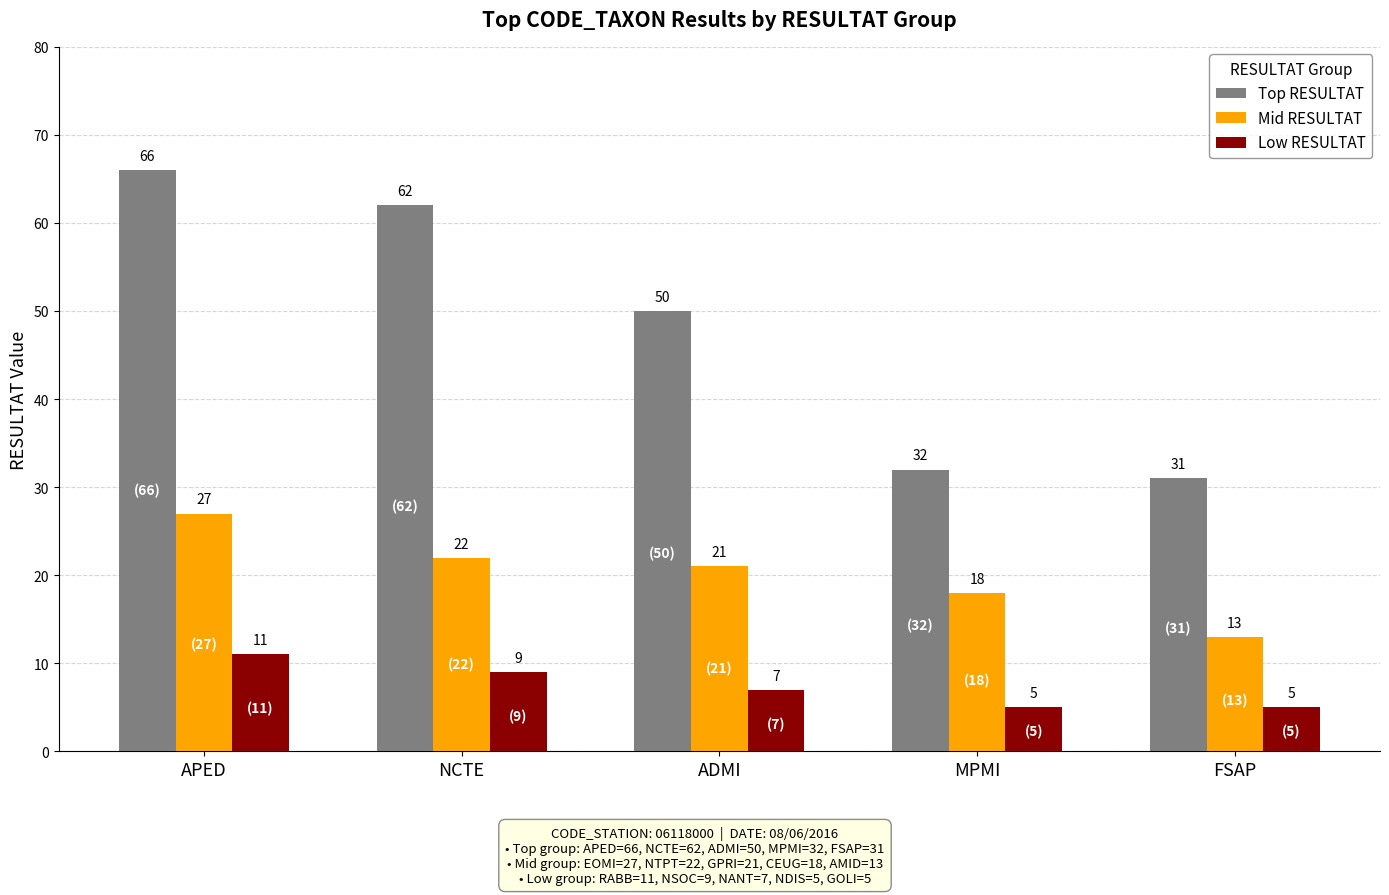

Reading left to right, what are all the values shown in this chart?

Top RESULTAT: APED=66	NCTE=62	ADMI=50	MPMI=32	FSAP=31
Mid RESULTAT: APED=27	NCTE=22	ADMI=21	MPMI=18	FSAP=13
Low RESULTAT: APED=11	NCTE=9	ADMI=7	MPMI=5	FSAP=5